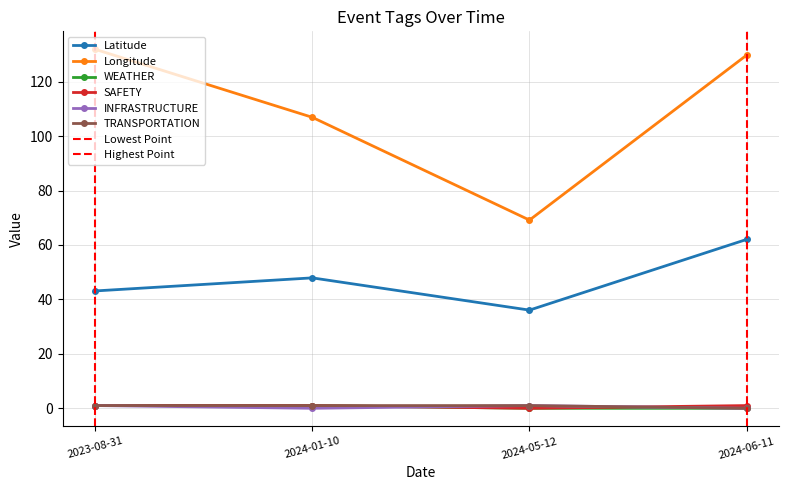

True or false: WEATHER and Latitude cross at least once.

False